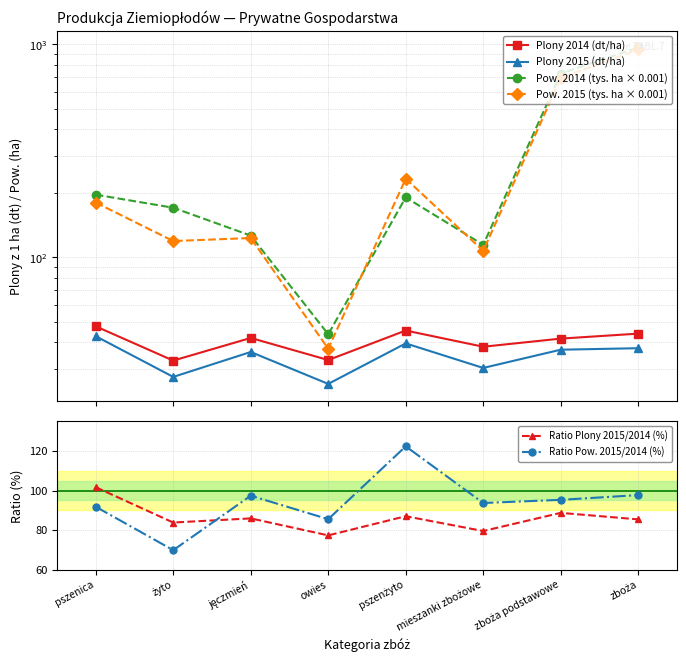

Reading left to right, extract all data points from this chart.

Plony 2014 (dt/ha): 47.5	32.8	41.9	33.0	45.4	38.1	41.6	43.9
Plony 2015 (dt/ha): 42.7	27.5	36.0	25.5	39.5	30.3	36.9	37.5
Pow. 2014 (tys. ha × 0.001): 197.1	171.1	126.6	43.6	191.3	114.6	729.7	968.2
Pow. 2015 (tys. ha × 0.001): 180.9	119.4	123.4	37.3	234.2	107.3	695.1	946.2
Ratio Plony 2015/2014 (%): 101.7	83.8	85.9	77.3	87.0	79.5	88.7	85.4
Ratio Pow. 2015/2014 (%): 91.8	69.8	97.4	85.5	122.4	93.7	95.3	97.7